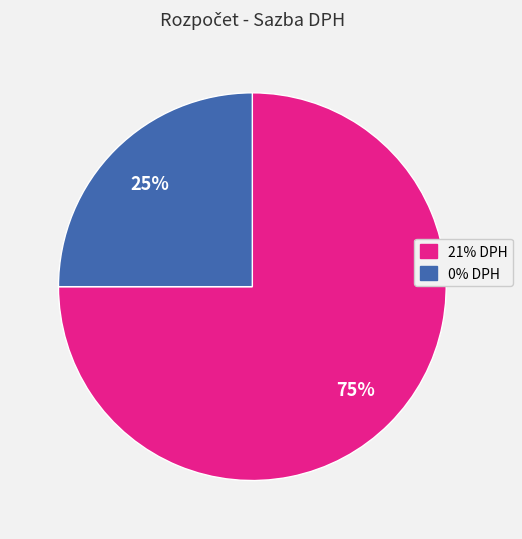

Rank the categories by value from highest to lowest.

21% DPH, 0% DPH